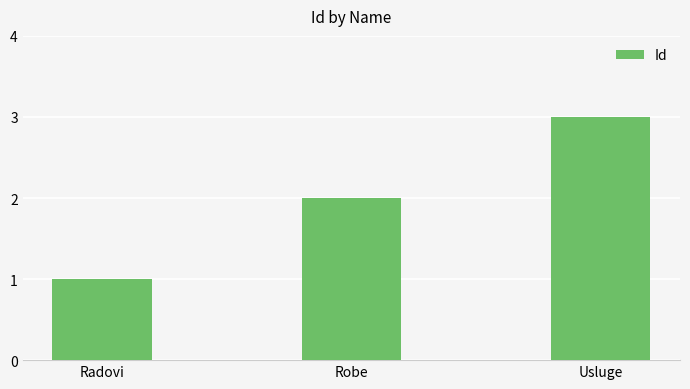

How many bars are there in total?

3